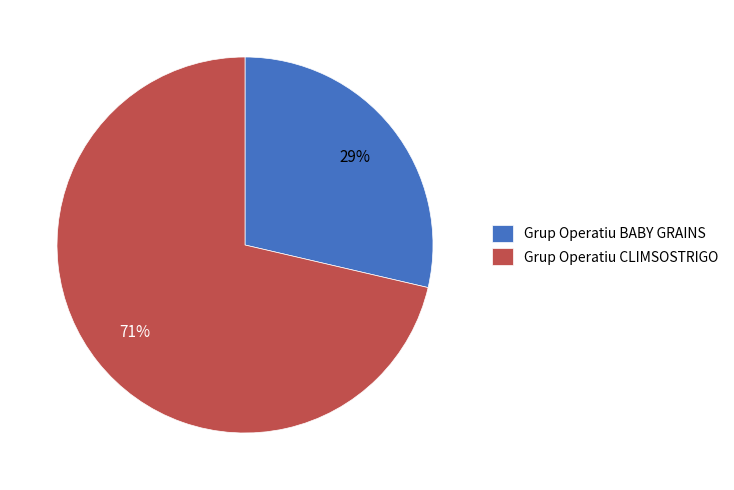

Is the sum of Grup Operatiu CLIMSOSTRIGO and Grup Operatiu BABY GRAINS greater than half?

Yes